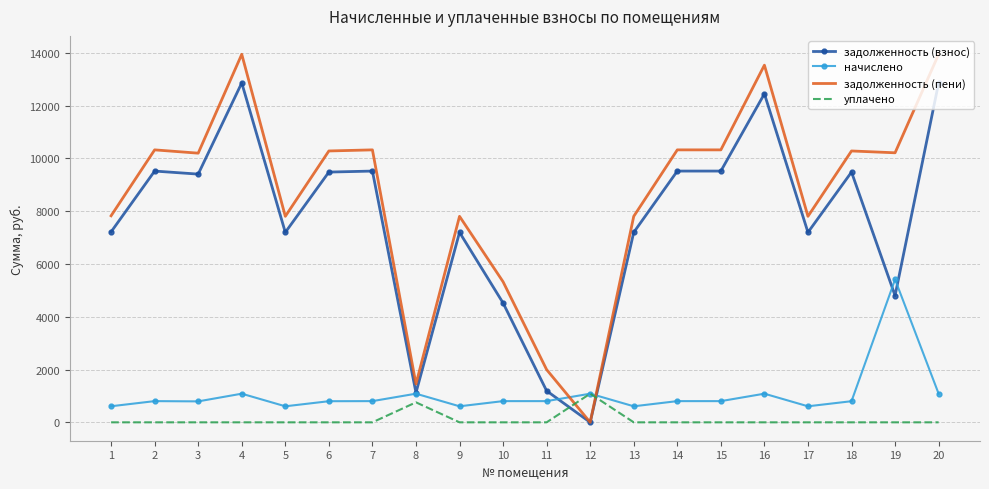

Which series changed the most between 9 and 10?

задолженность (взнос)